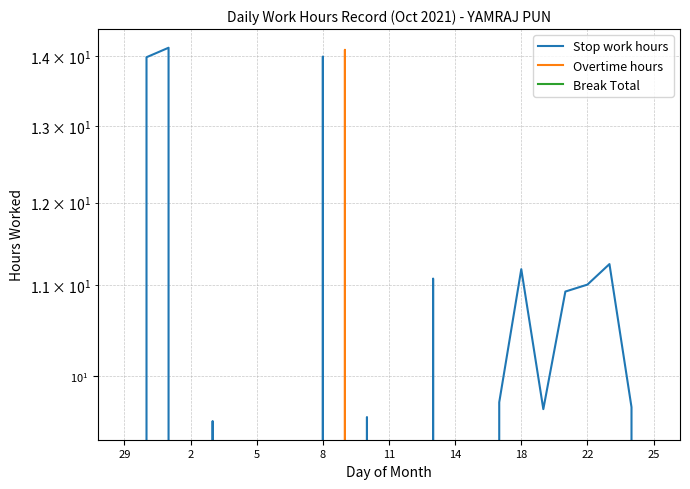

Is the value of Overtime hours at 11 greater than the value of Stop work hours at 15?

No